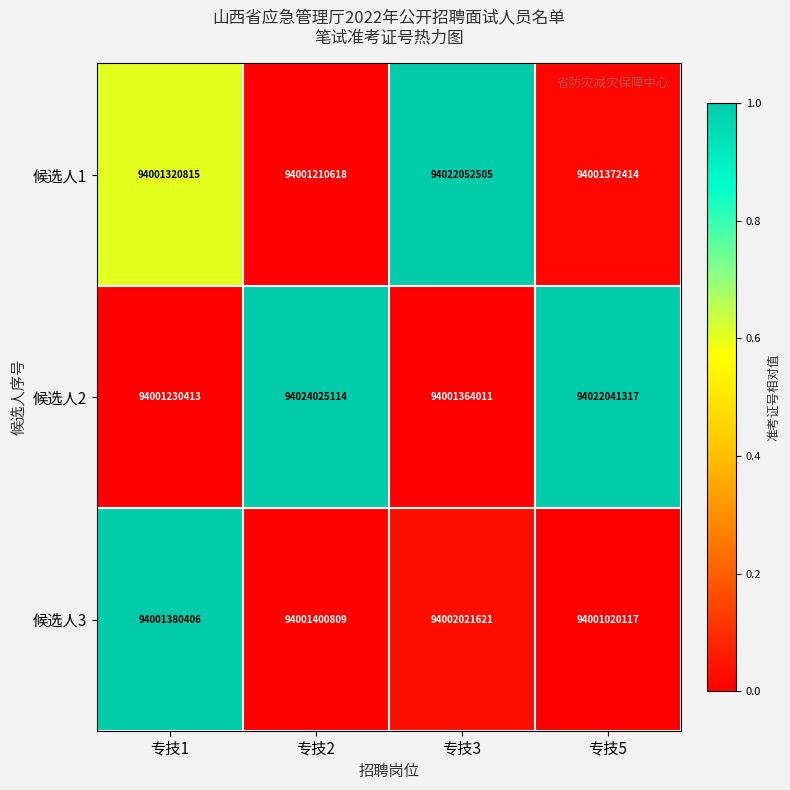

Rank the series by their maximum value, from highest to lowest.

候选人2, 候选人1, 候选人3